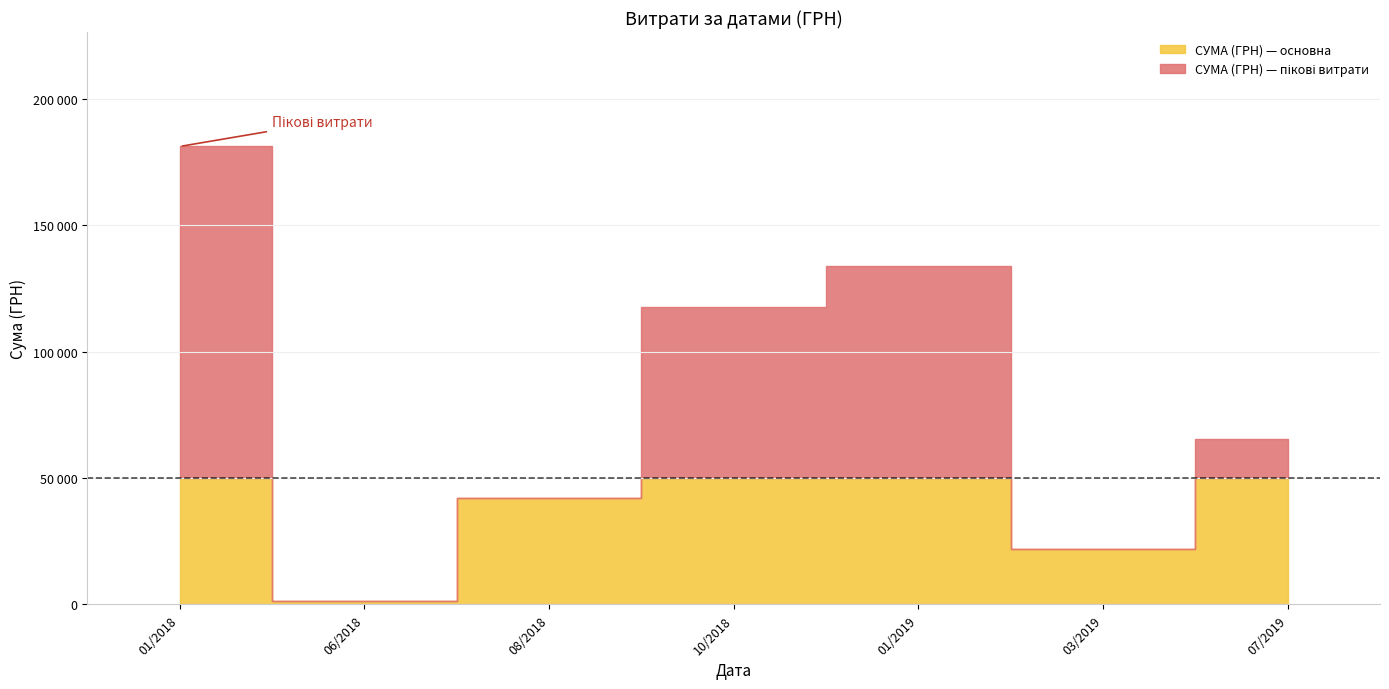

How many lines are shown in the chart?

1